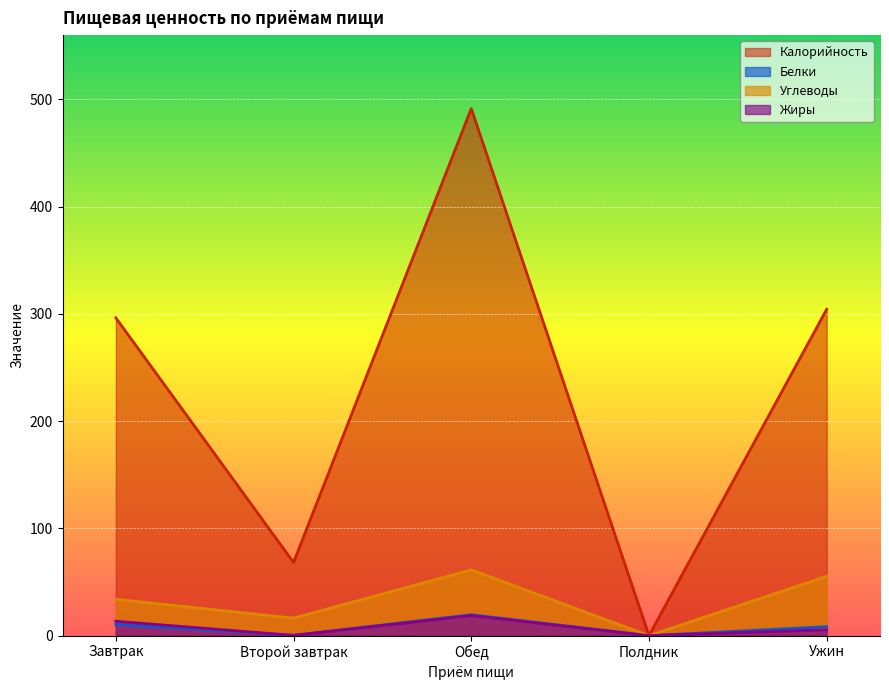

The value of Белки at Полдник is 0.0. True or false?

True